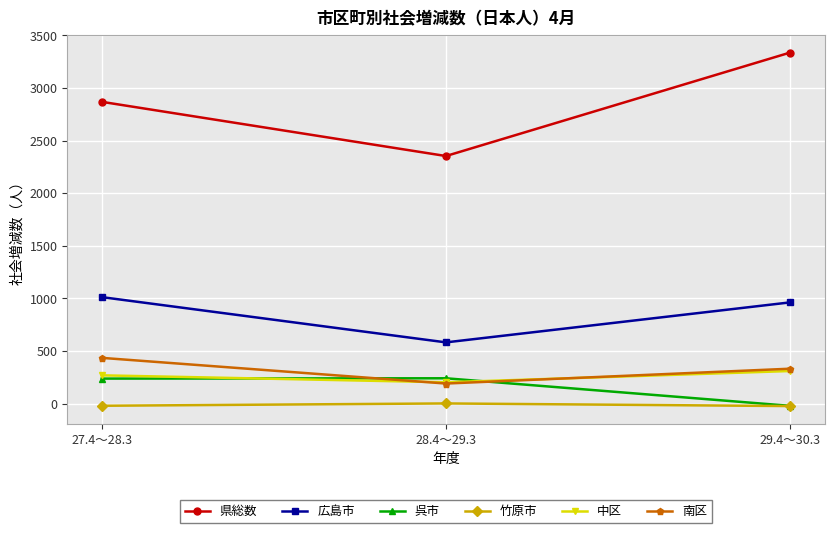

Which series has the largest total across all categories?

県総数